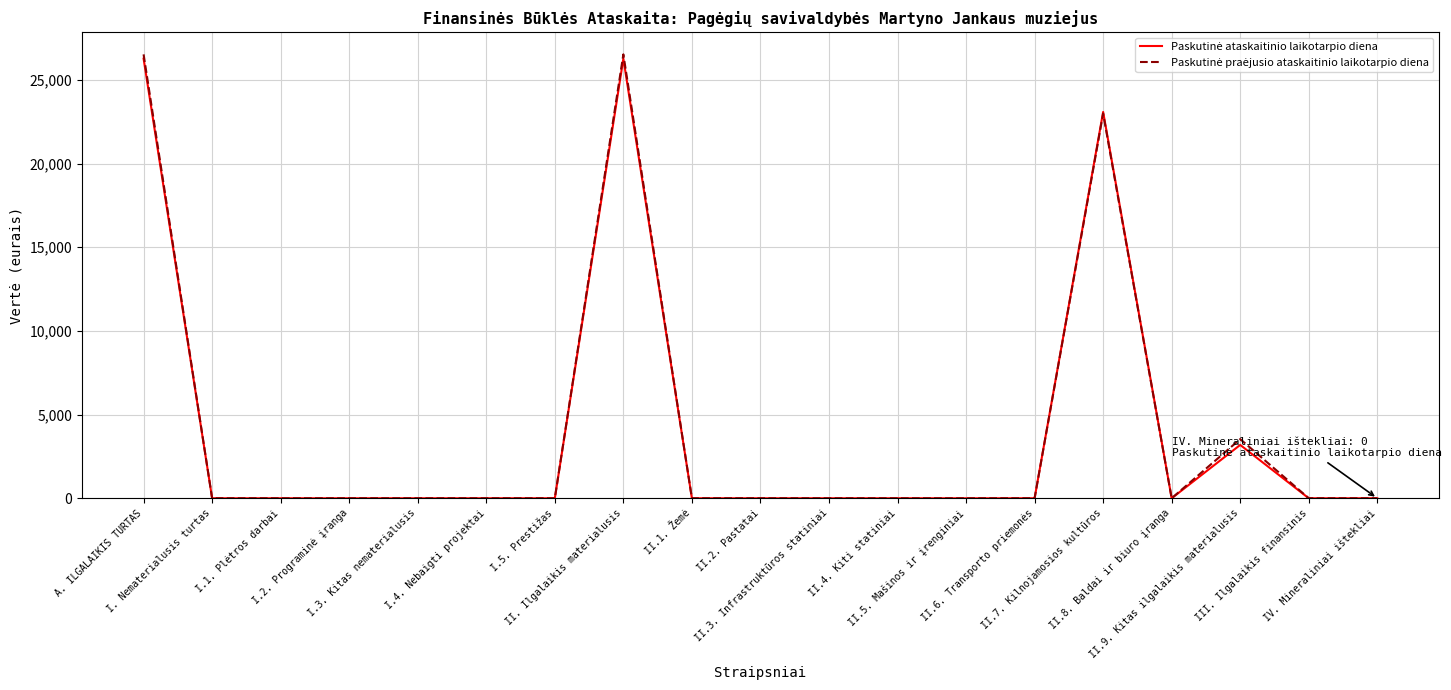

How many lines are shown in the chart?

2